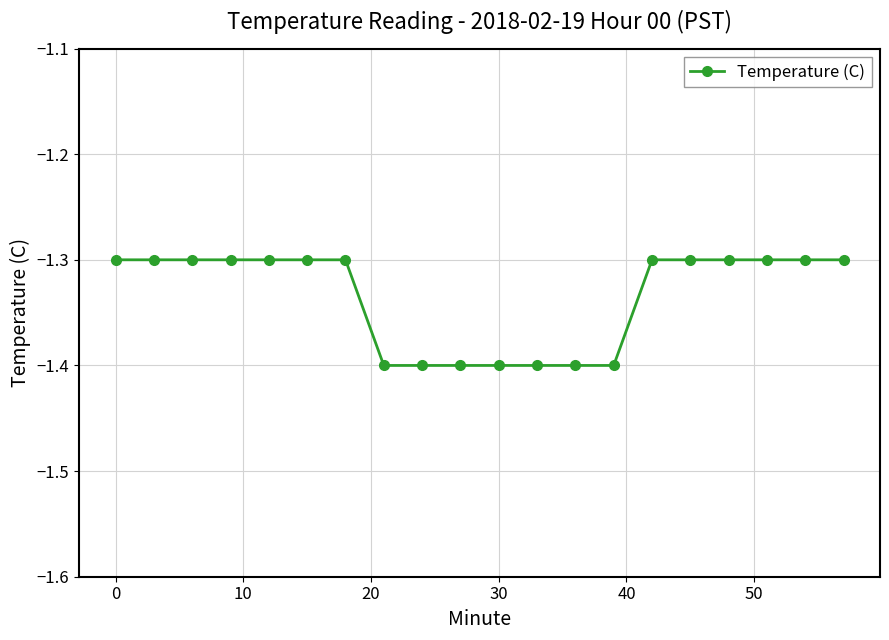

What is the value of the 19th point from the left?

-1.3